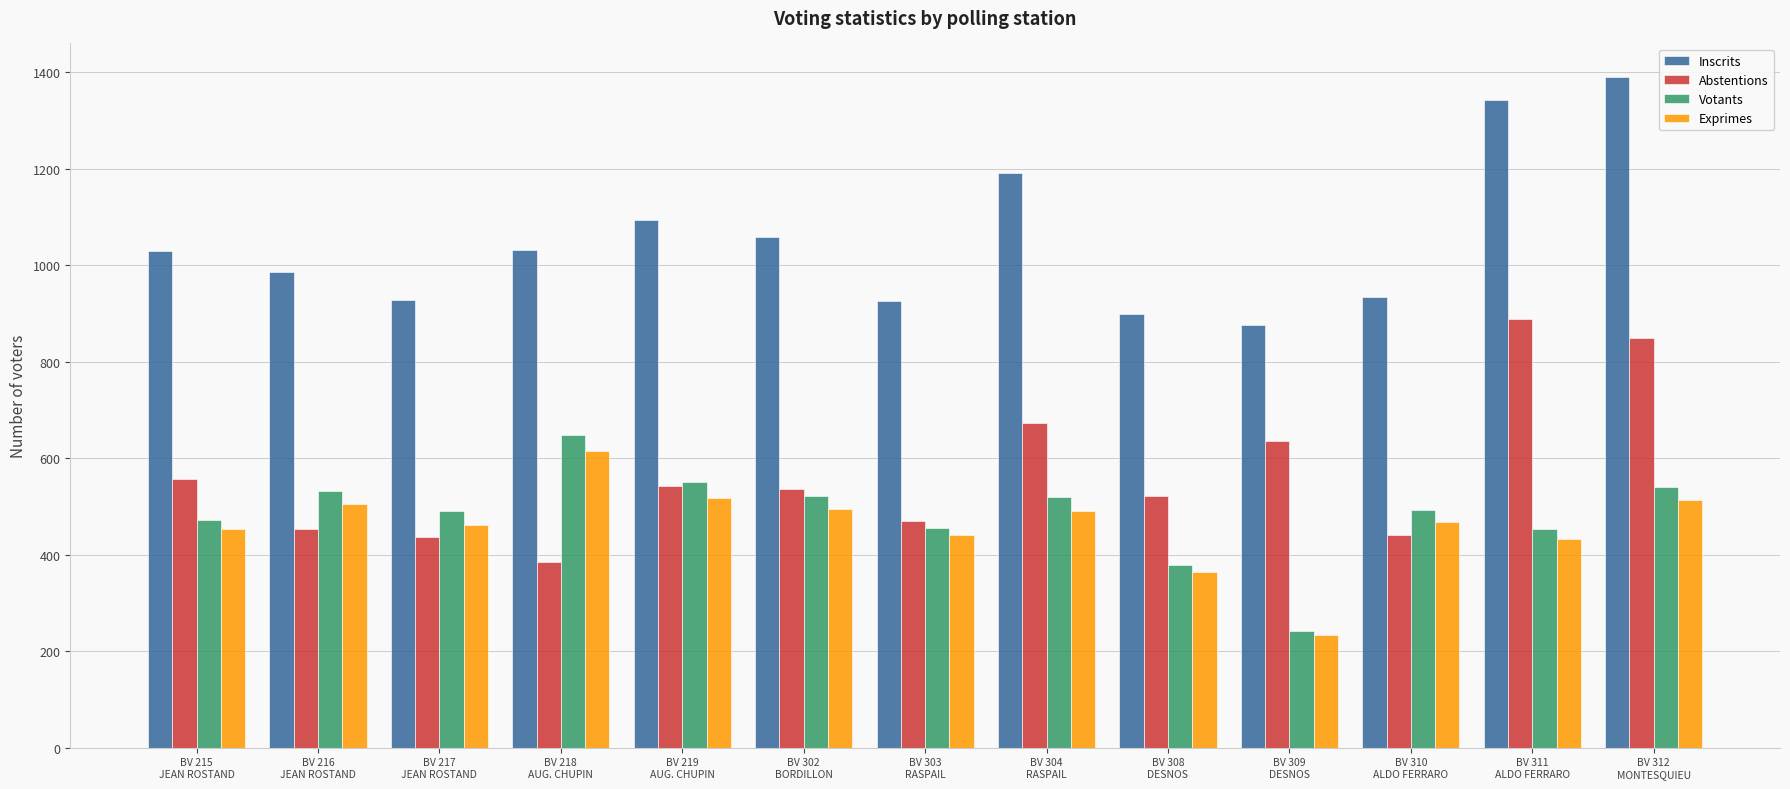

Which series has the largest total across all categories?

Inscrits